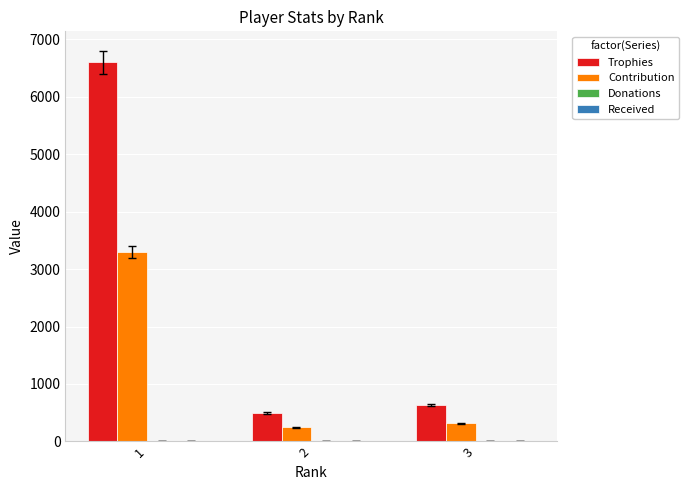

How many bars are there in total?

6